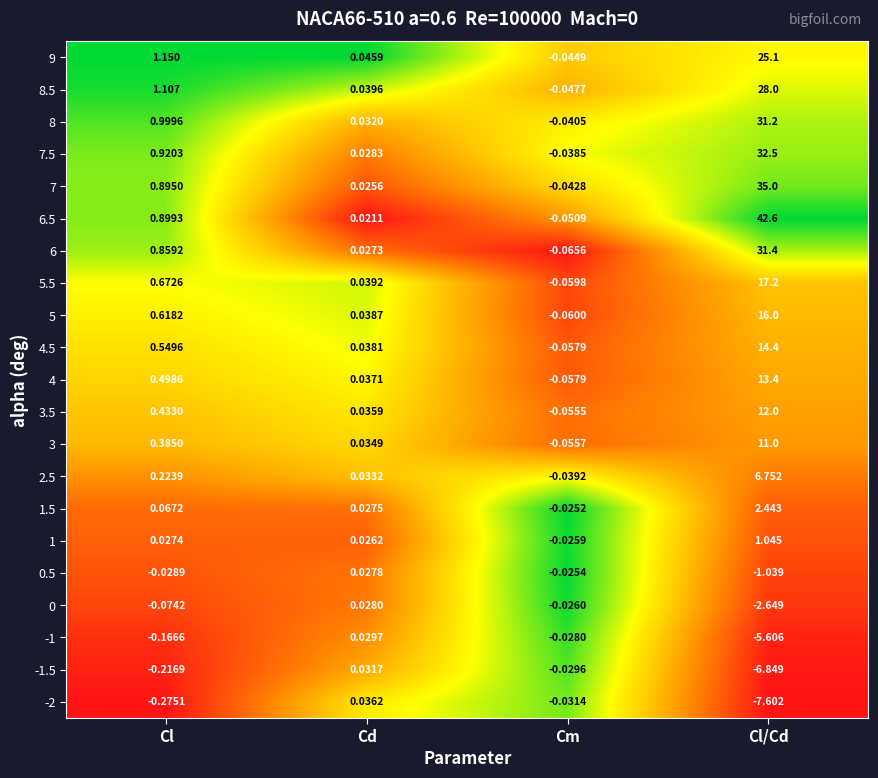

At which label does 3 reach its peak?

Cl/Cd